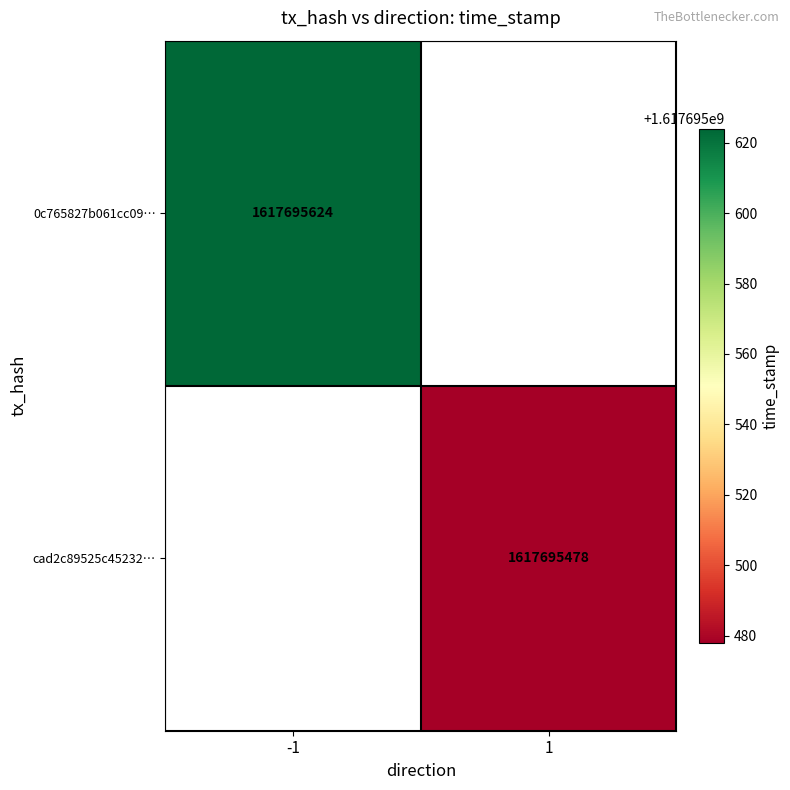

Reading left to right, transcribe all the data shown in this chart.

0c765827b061cc0992183ccf04734495ce253aa: -1	1617695624
cad2c89525c45232c5eefa536fc0069fd25d386: 1	1617695478